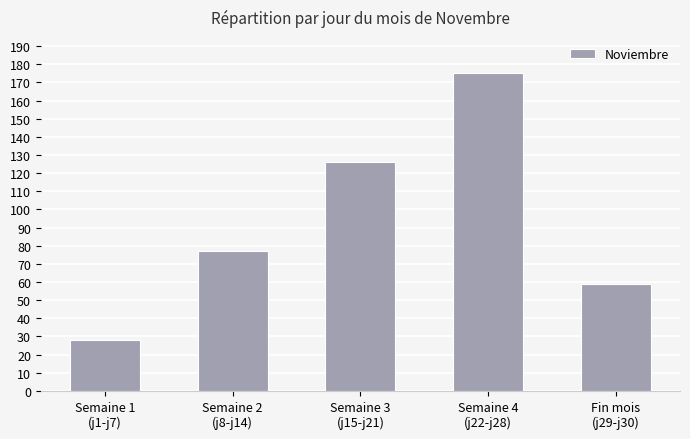

What is the value of the 1st bar from the left?

28